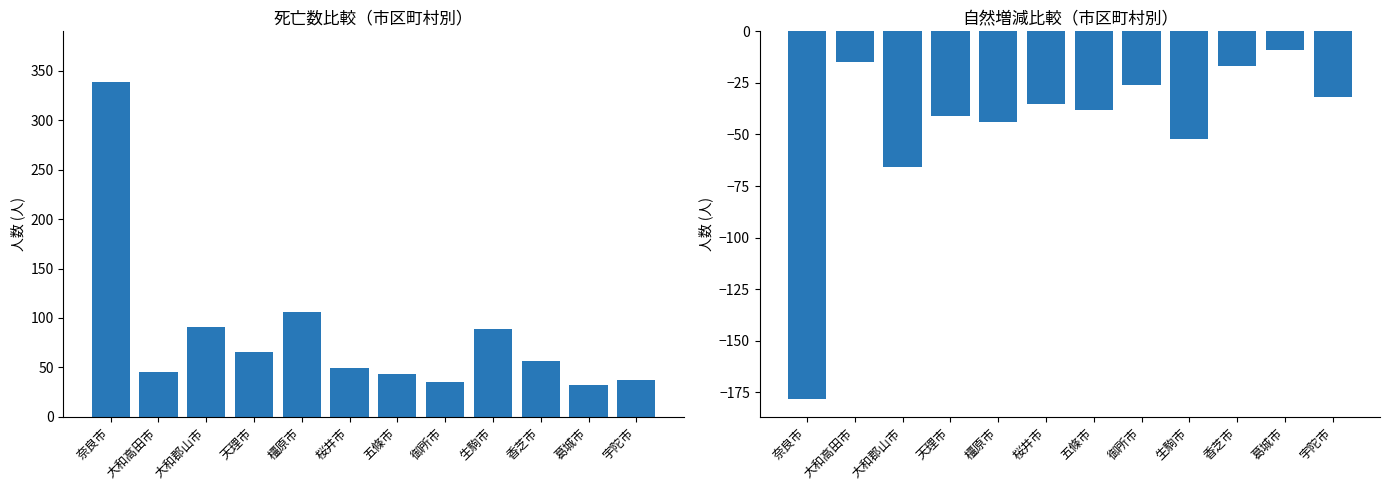

What is the minimum value shown in the chart?

-178